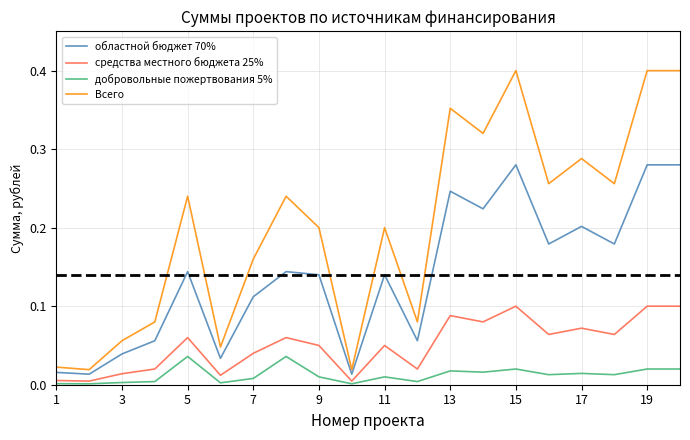

List the series in order of their peak value, highest first.

Всего, областной бюджет 70%, средства местного бюджета 25%, добровольные пожертвования 5%